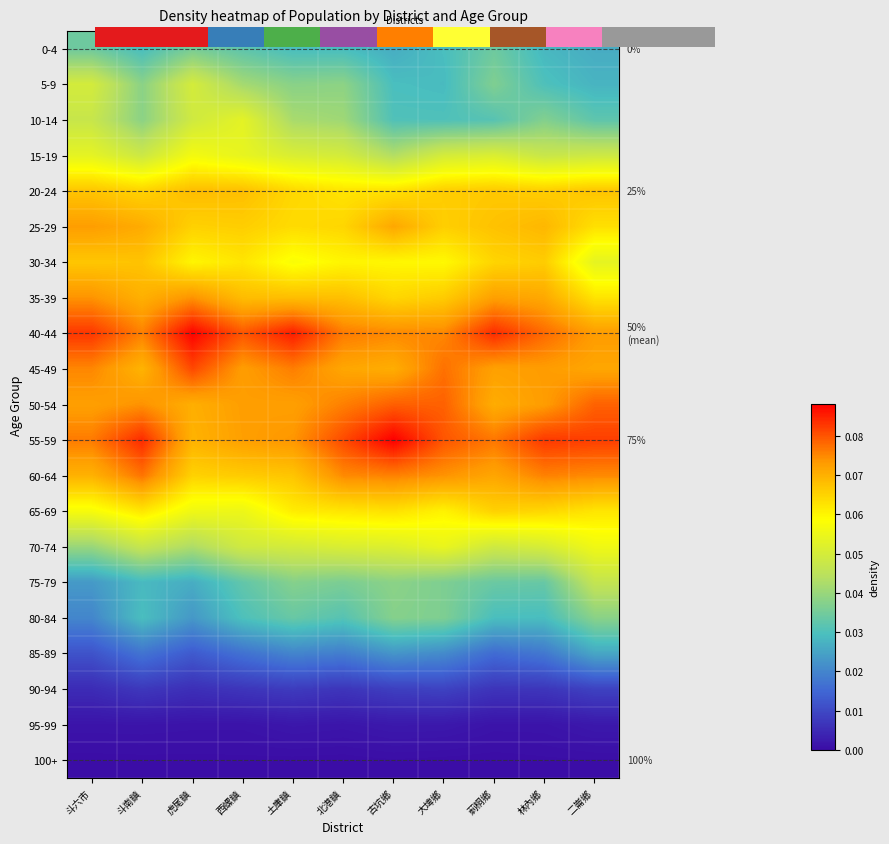

At which label is 75-79 closest to 0?

斗六市